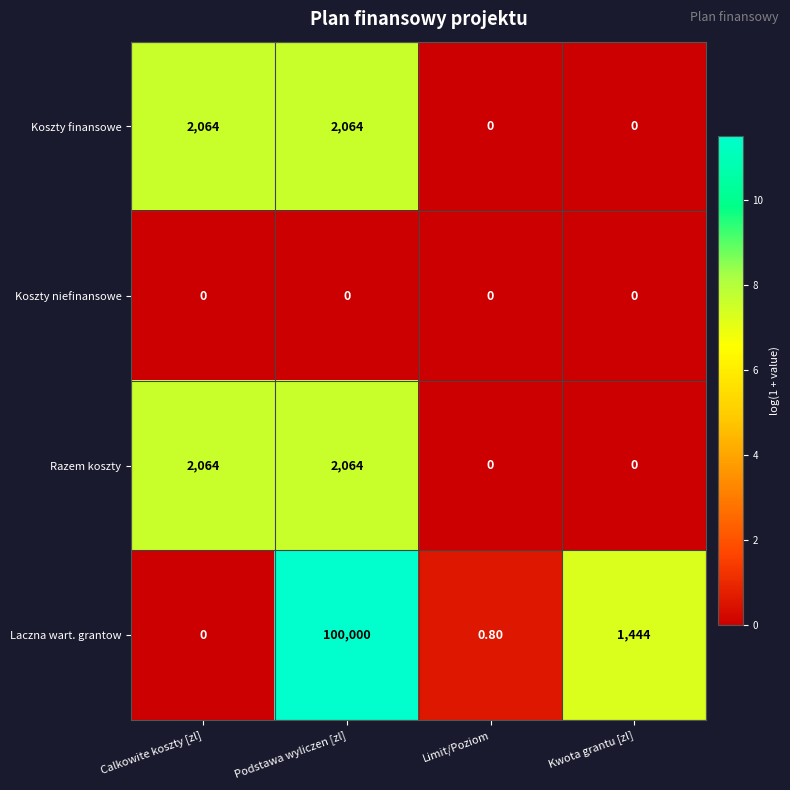

Count the number of data series in this chart.

4